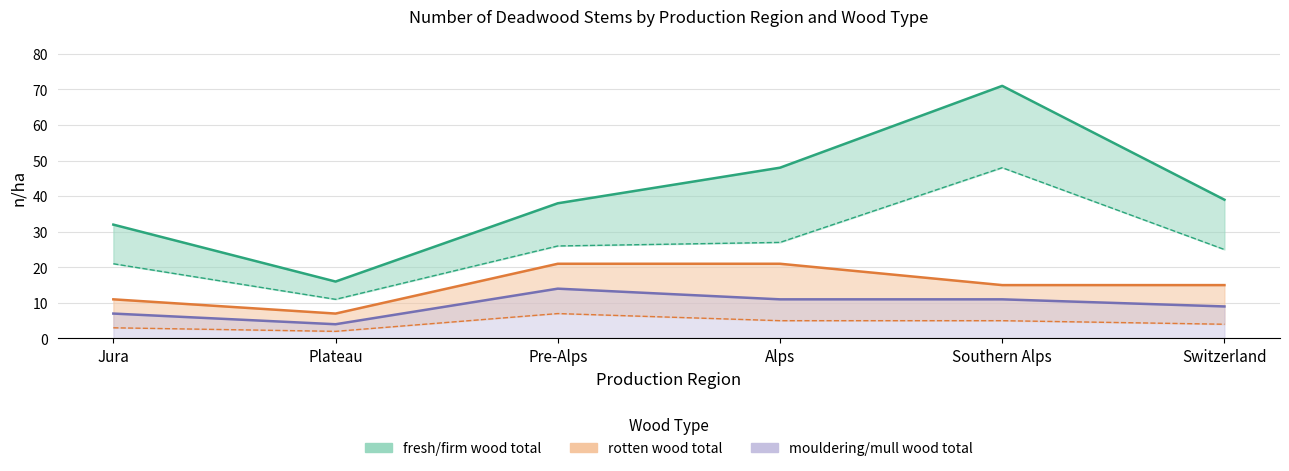

What is the approximate value of fresh/firm wood n/a at Southern Alps, to the nearest 5?

50